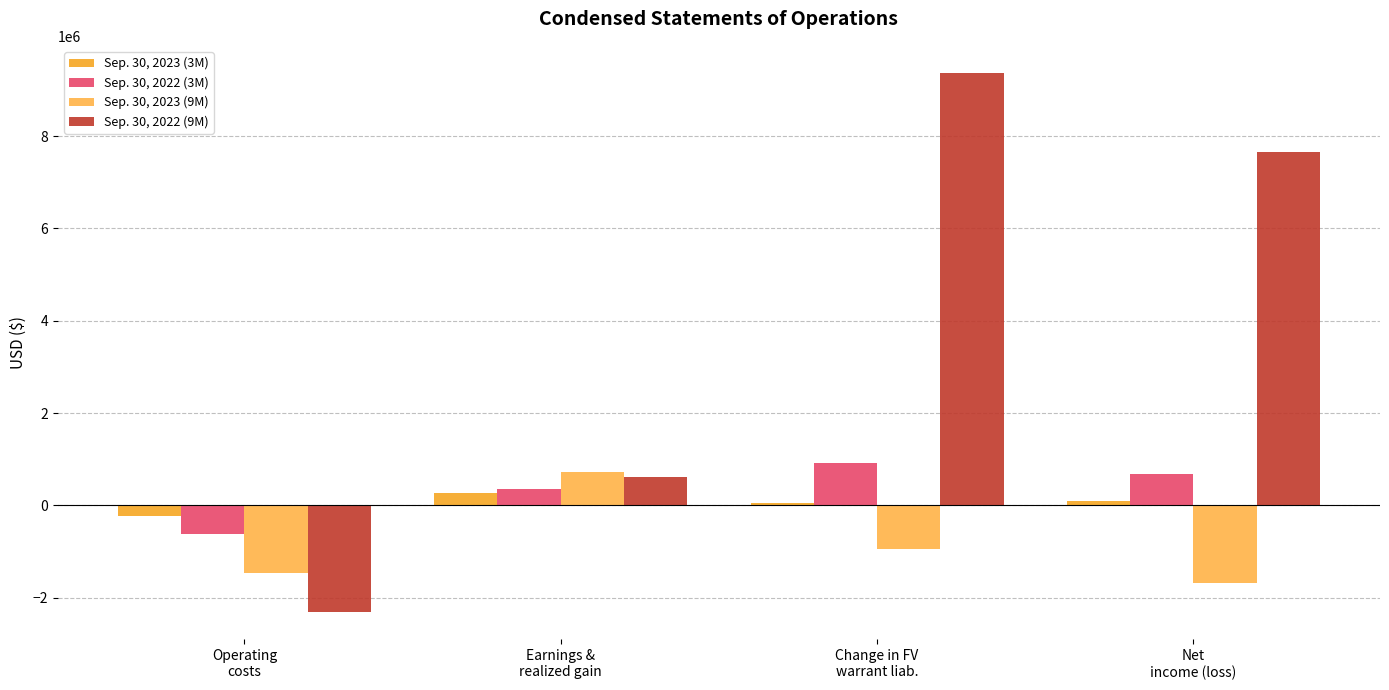

Does the chart contain stacked bars?

No